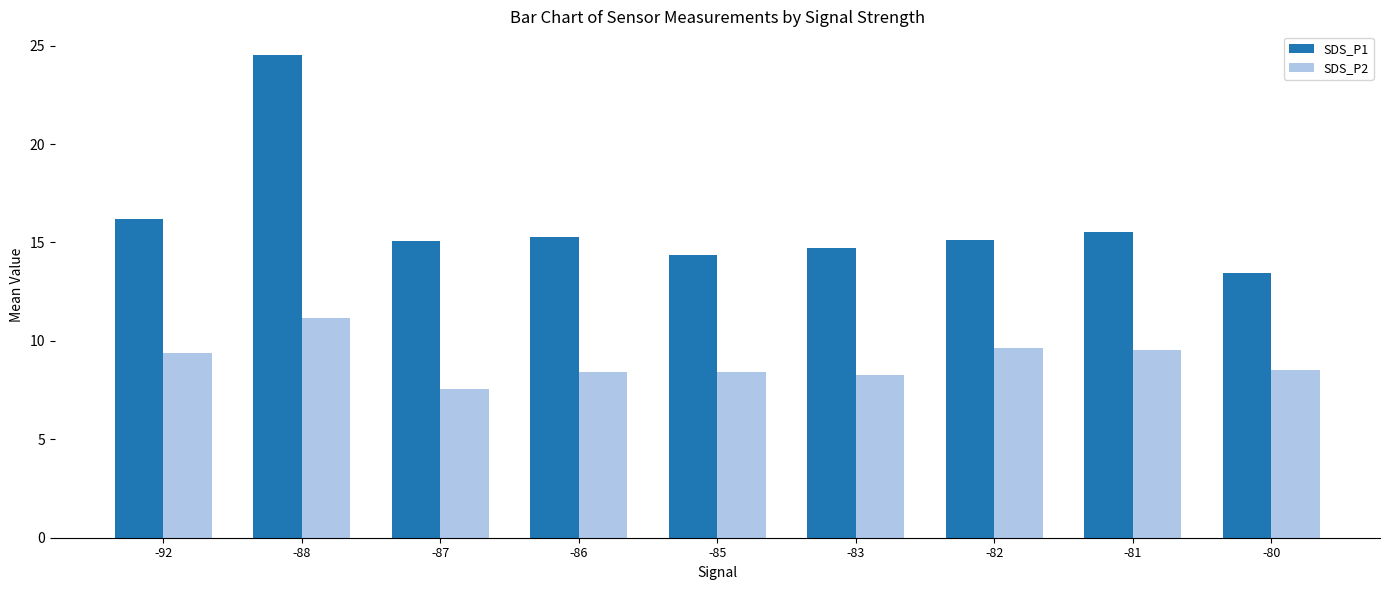

What are all the series names shown in the legend?

SDS_P1, SDS_P2